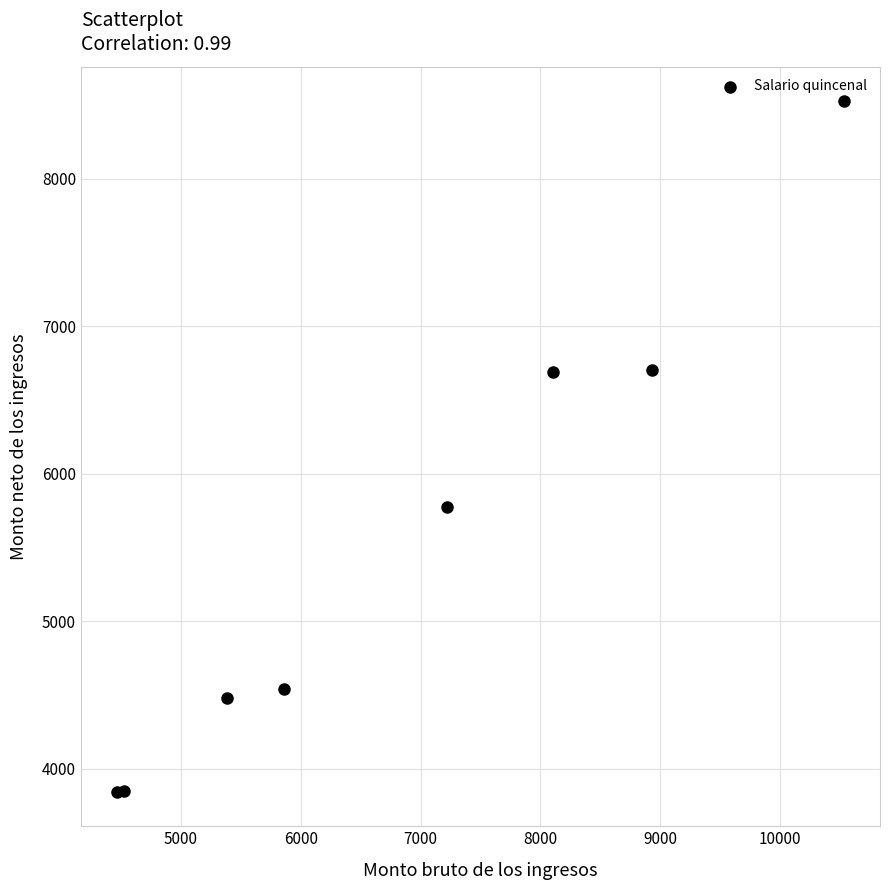

What Y value in the scatter plot is closest to 6184?

5776.7